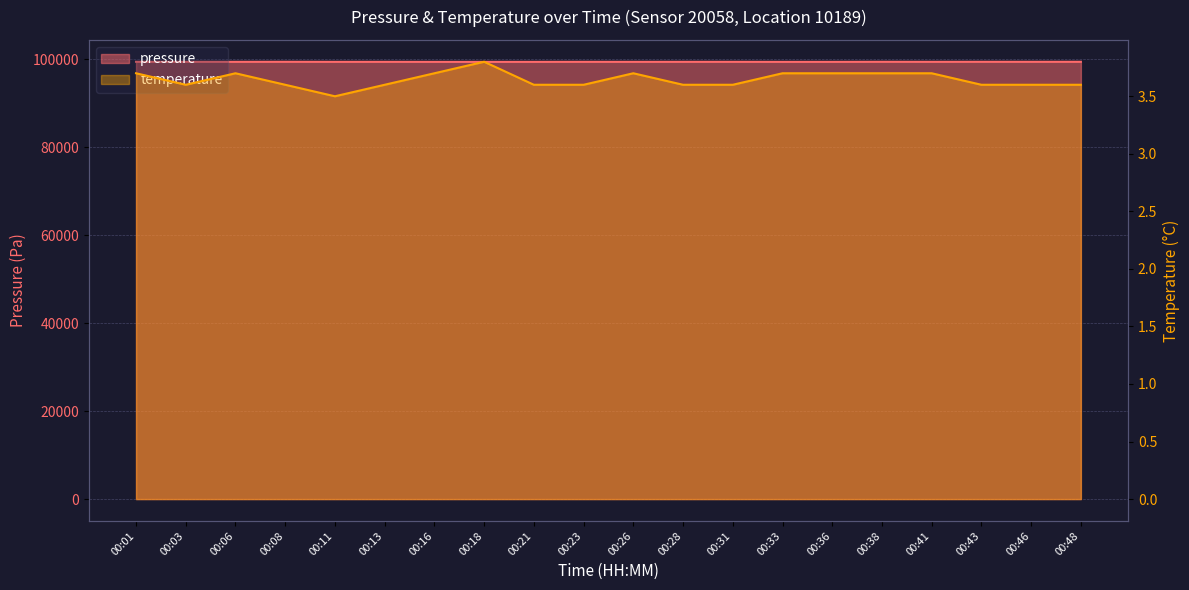

The temperature series shows 1.9 at 00:13. True or false?

False